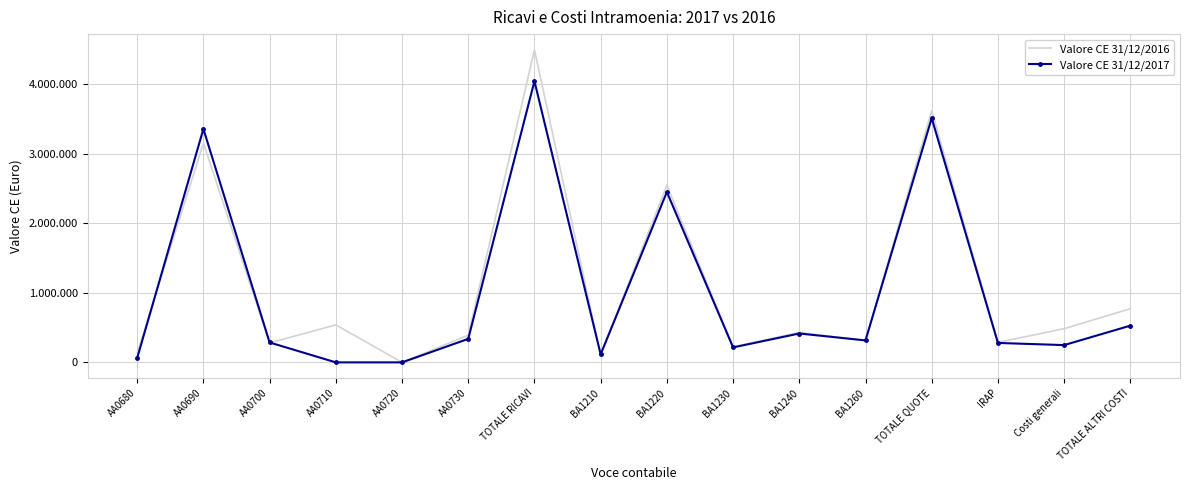

Between BA1240 and AA0700, which is larger?

BA1240